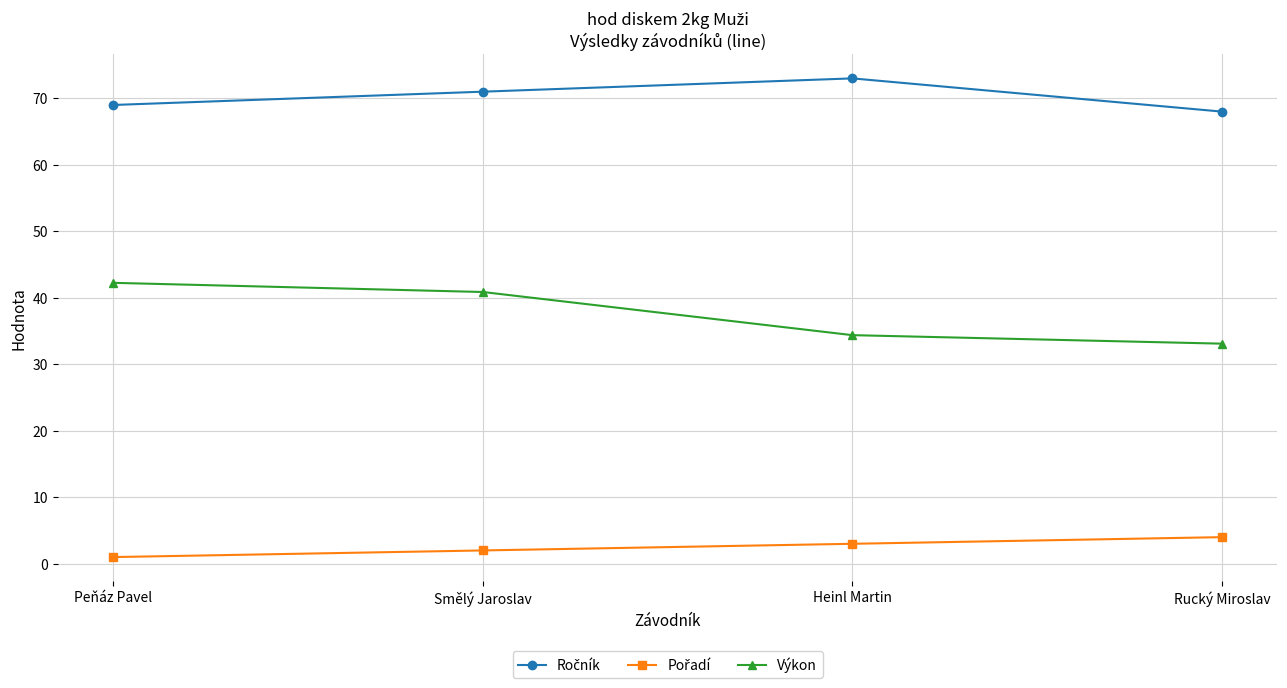

What is the maximum value shown in the chart?

73.0